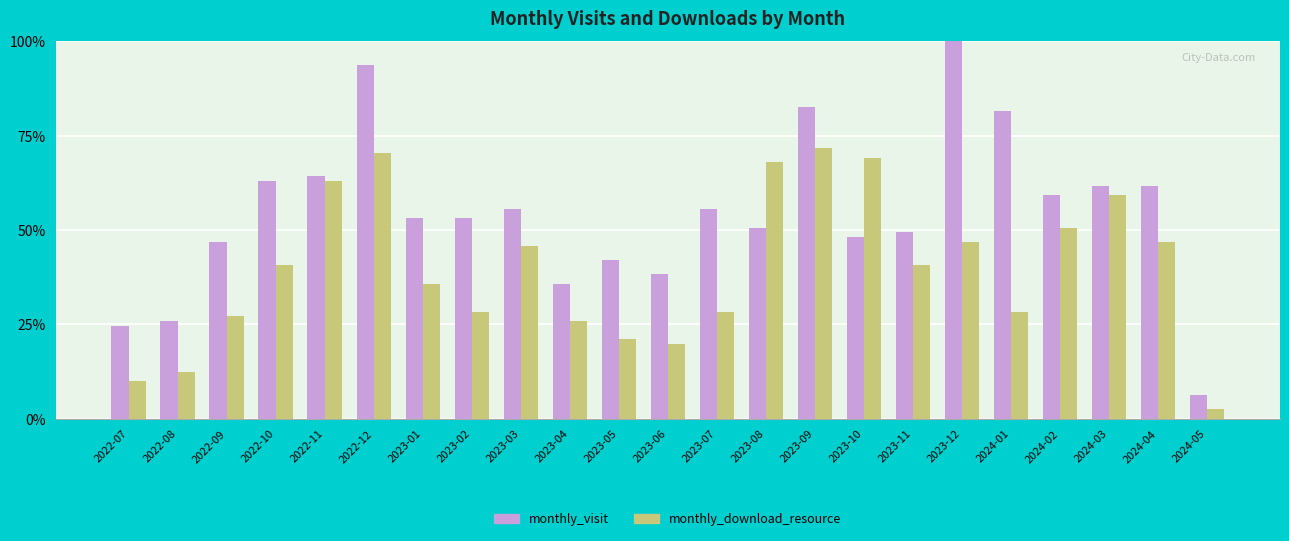

What is the value of the monthly_download_resource bar at the 10th from the left?

25.9